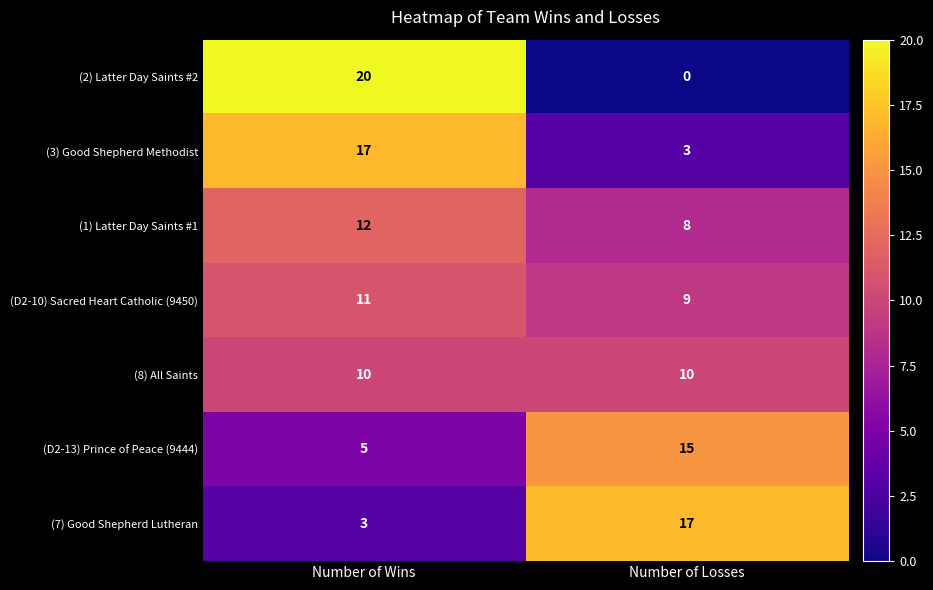

Where is (7) Good Shepherd Lutheran nearest to the value 10?

Number of Wins